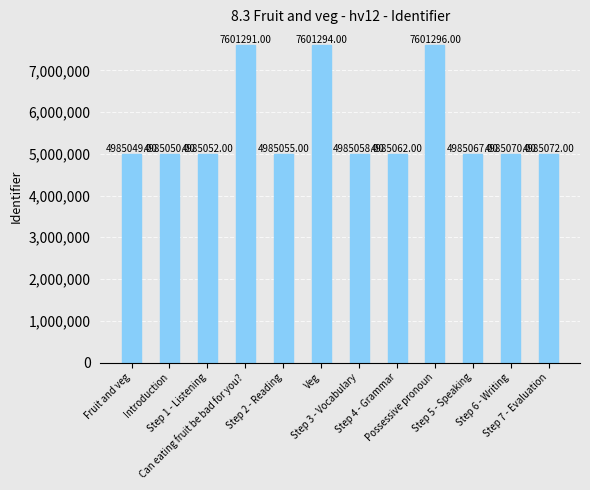

List the labels in order of value, smallest first.

Fruit and veg, Introduction, Step 1 - Listening, Step 2 - Reading, Step 3 - Vocabulary, Step 4 - Grammar, Step 5 - Speaking, Step 6 - Writing, Step 7 - Evaluation, Can eating fruit be bad for you?, Veg, Possessive pronoun